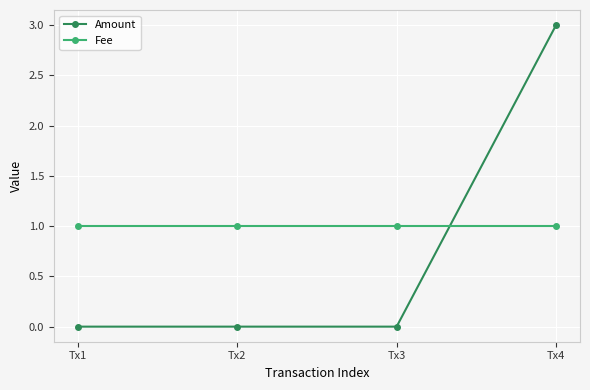

What is the greatest value displayed?

3